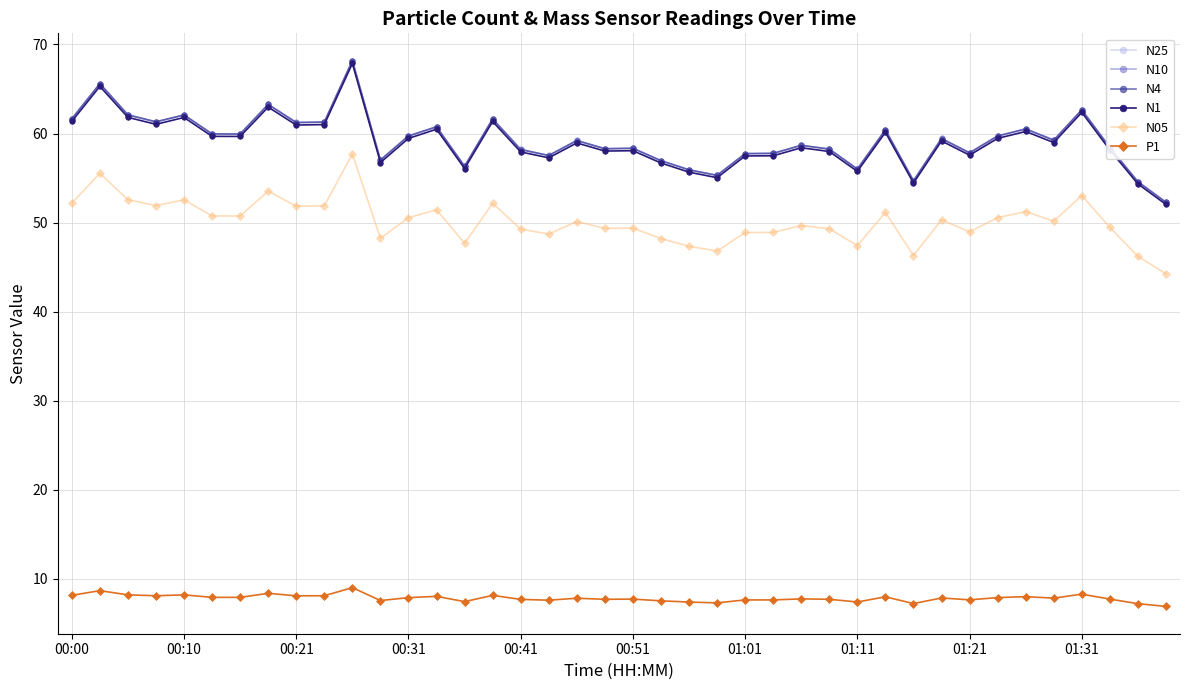

True or false: N10 has more than 0 points higher than both neighbors.

True